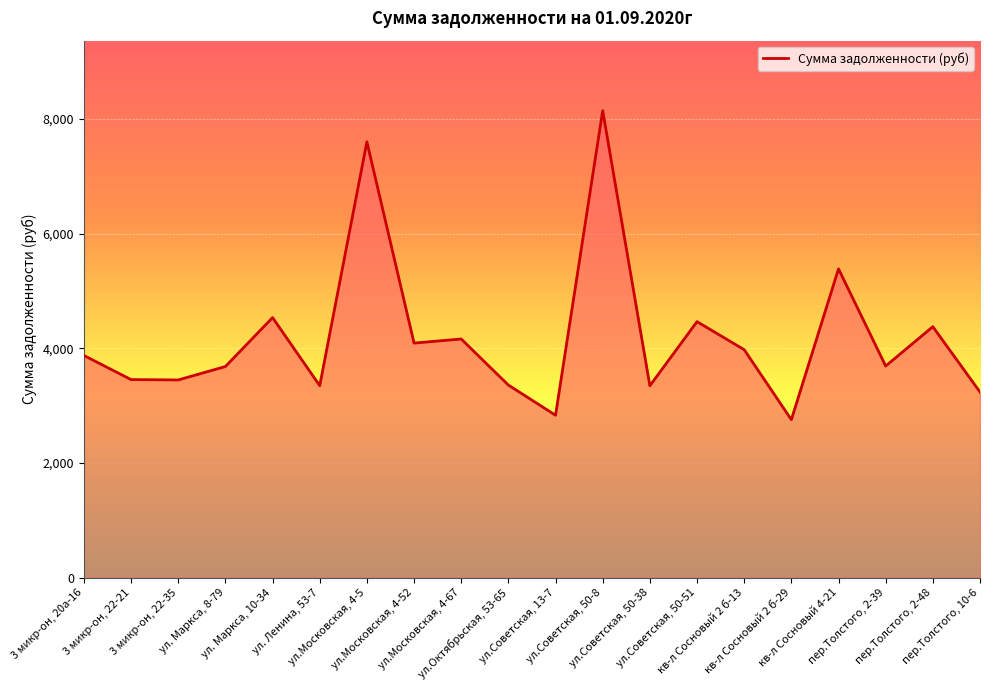

At which label does the data first exceed 3872?

3 микр-он, 20а-16